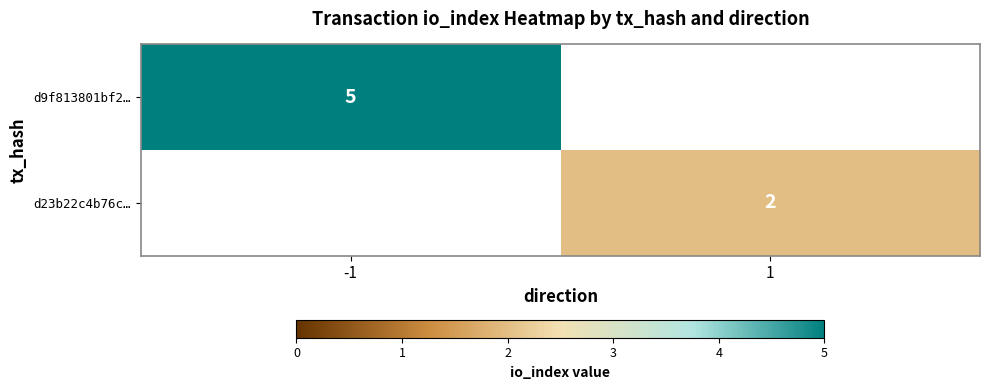

Is the value of d23b22c4b76c… at 1 greater than the value of d9f813801bf2… at -1?

No